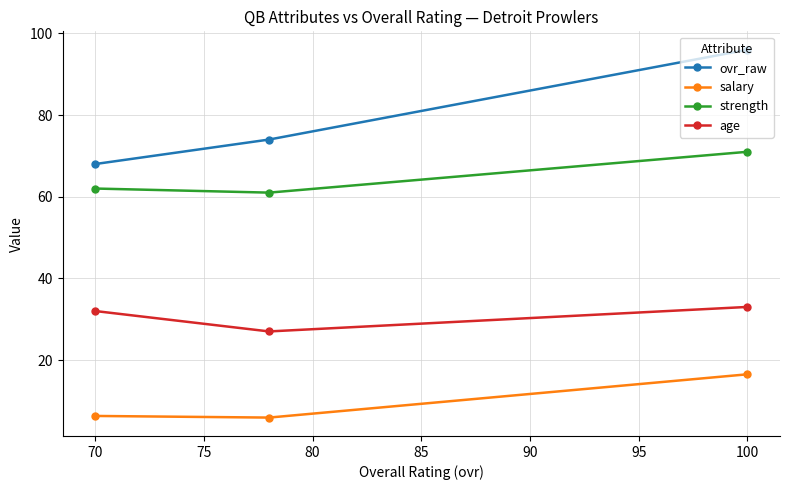

Is it true that strength equals 123.0 at 100?

False